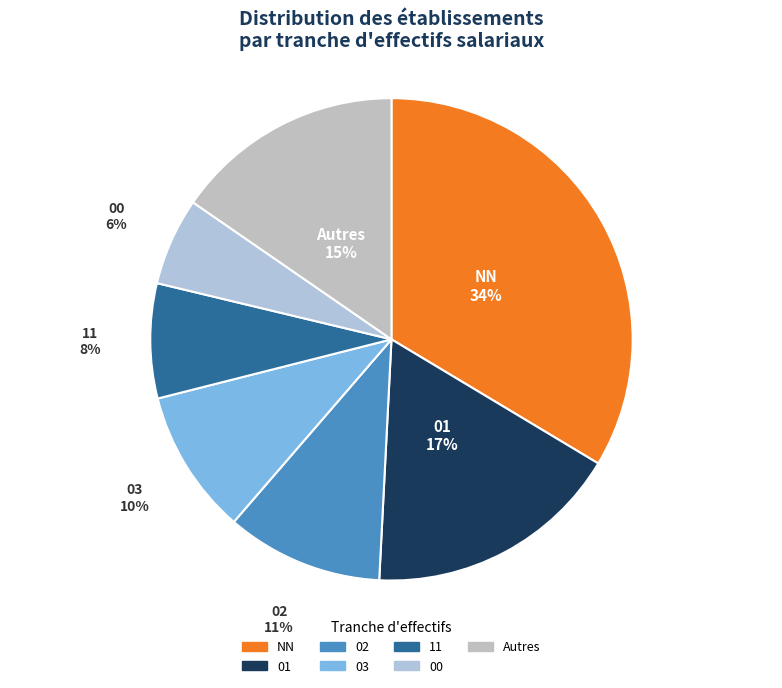

What is the largest slice in the pie chart?

NN